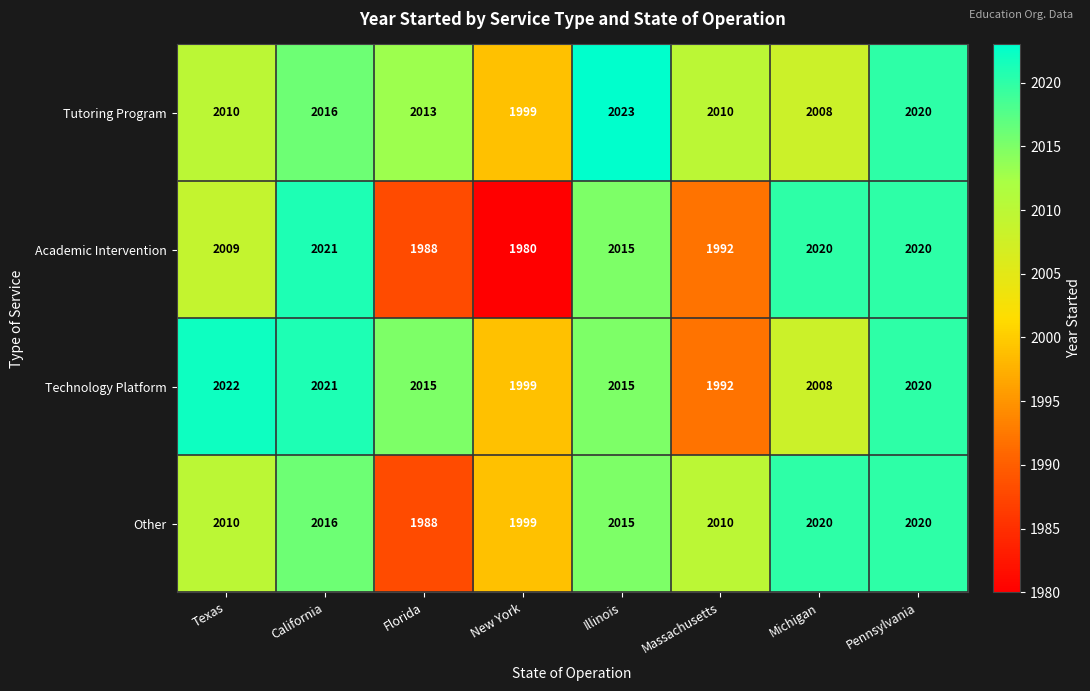

At which category does the chart reach its minimum across all series?

New York